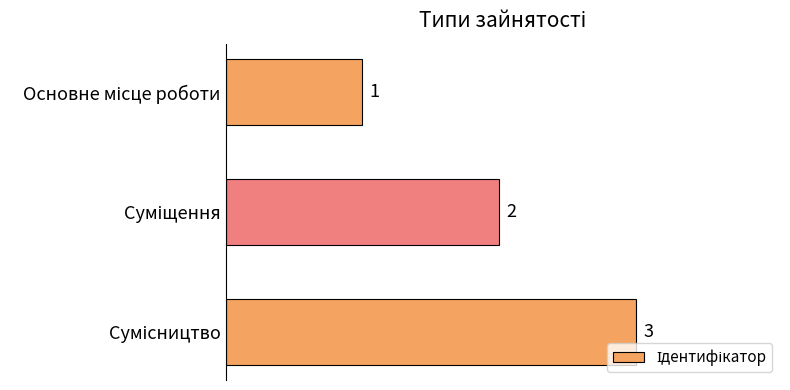

What is the sum of all values?

6